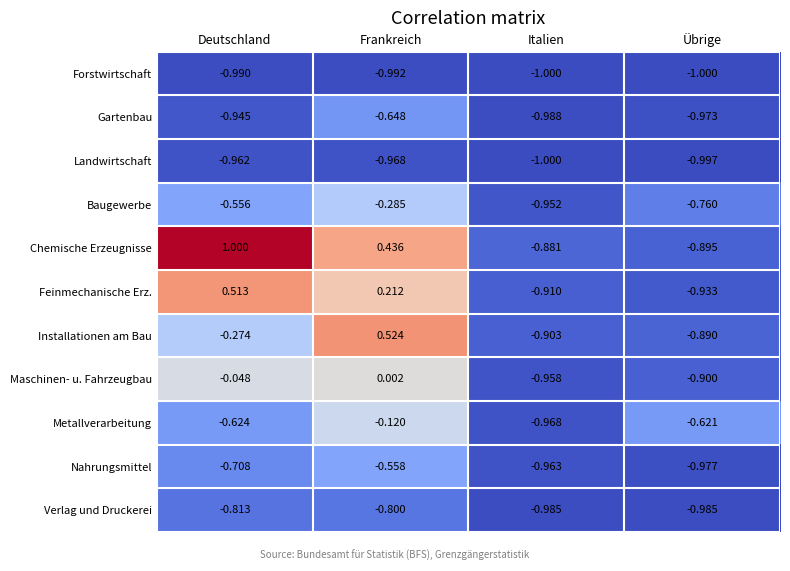

Rank the categories by Landwirtschaft value from highest to lowest.

Deutschland, Frankreich, Übrige, Italien